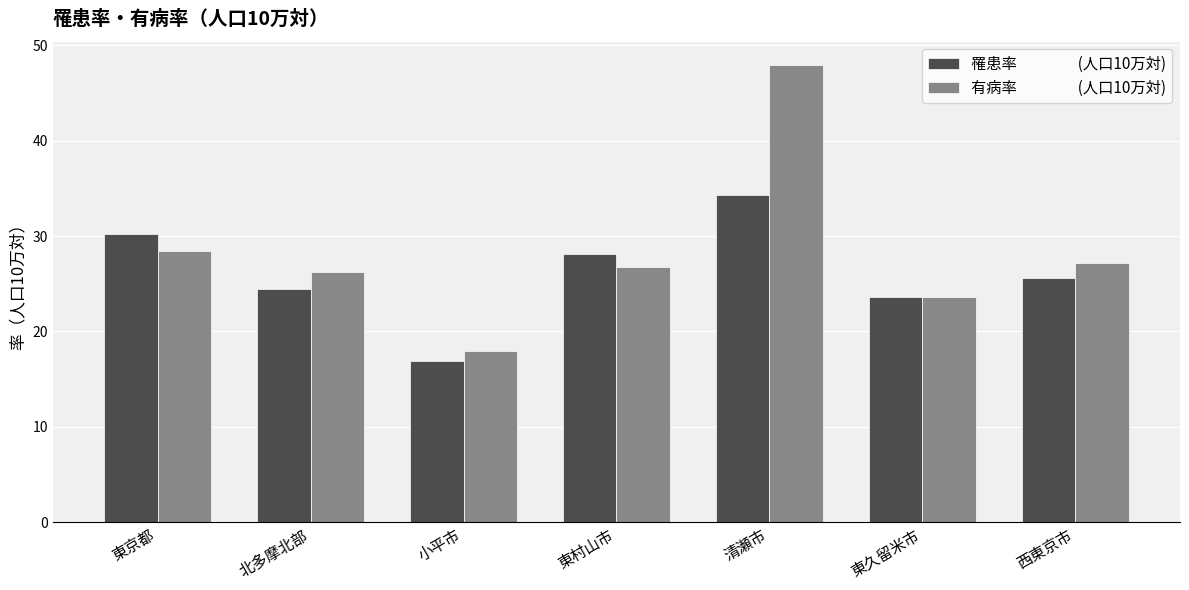

What is the spread (max minus min) of values at 北多摩北部?

1.8